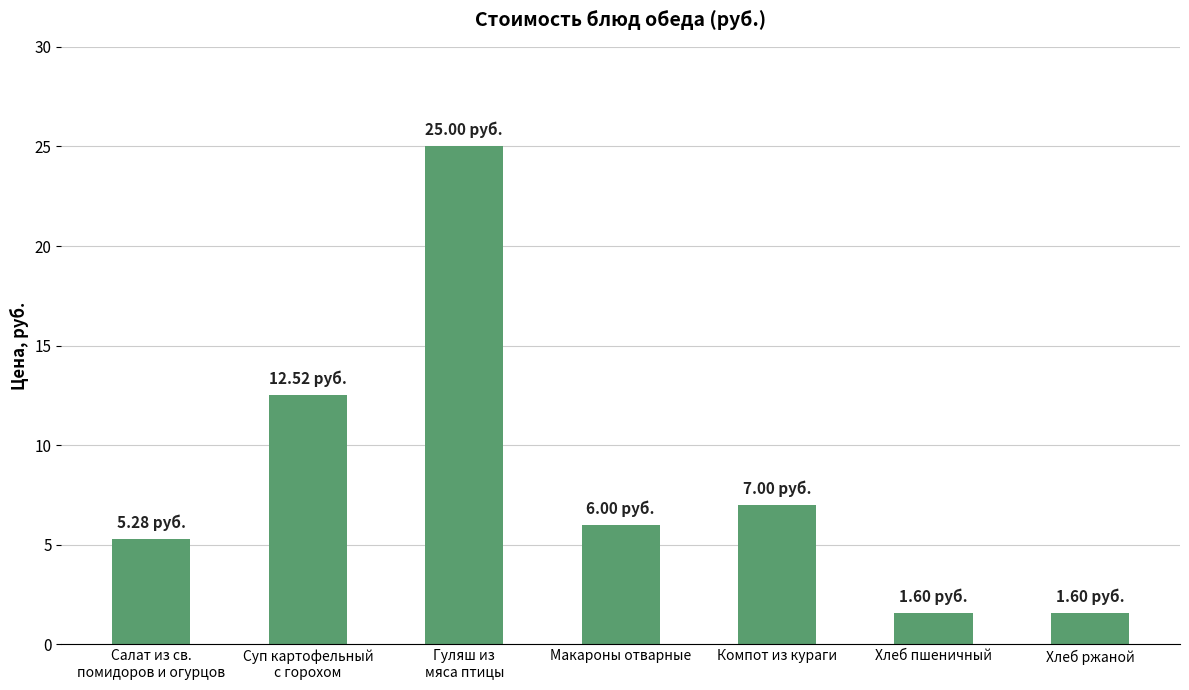

Reading right to left, what are all the values shown in this chart?

Хлеб ржаной=1.6	Хлеб пшеничный=1.6	Компот из кураги=7.0	Макароны отварные=6.0	Гуляш из
мяса птицы=25.0	Суп картофельный
с горохом=12.5	Салат из св.
помидоров и огурцов=5.3